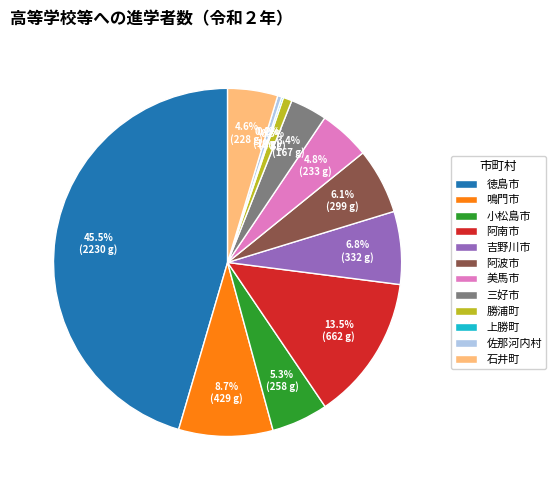

What is the total percentage of 石井町 and 小松島市?

9.9%